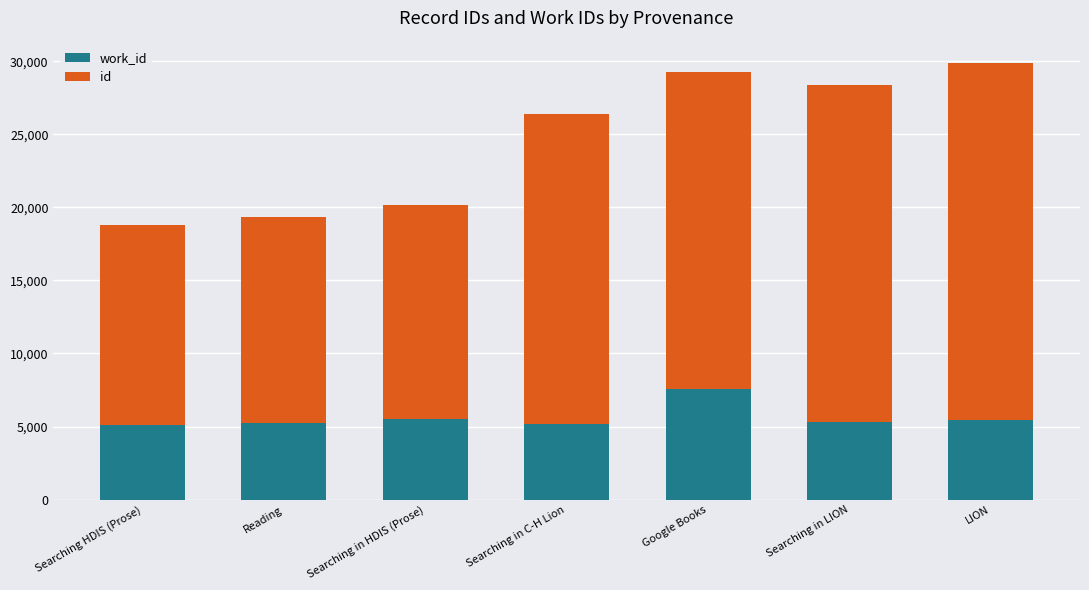

What is the total value across all series at Google Books?

29273